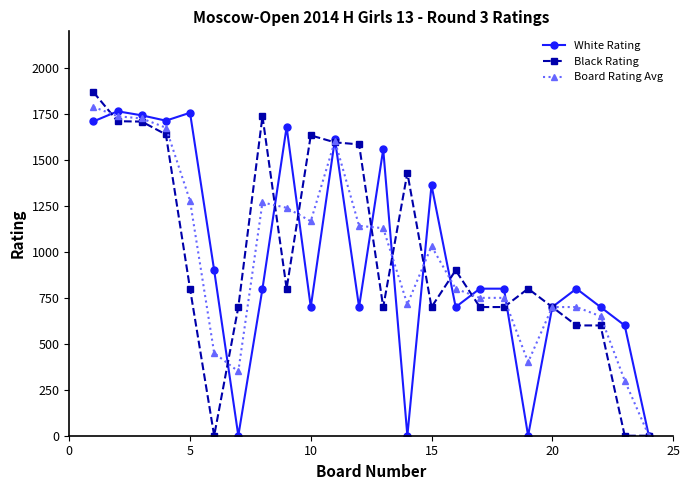

What is the value of the Board Rating Avg point at the 14th from the left?

715